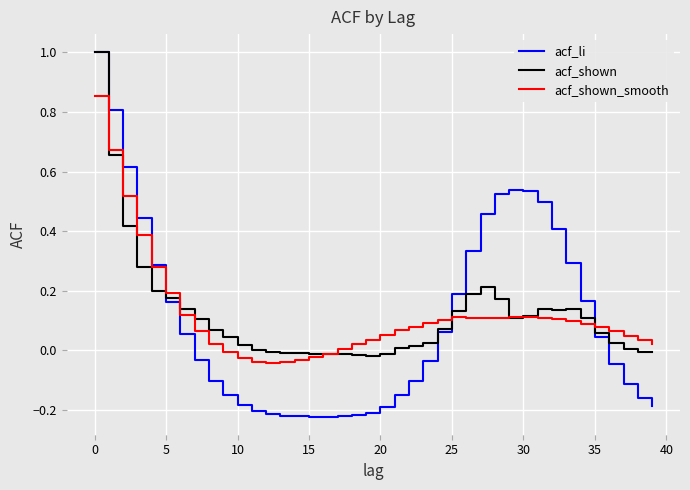

What is the highest value of the acf_shown series?

1.0